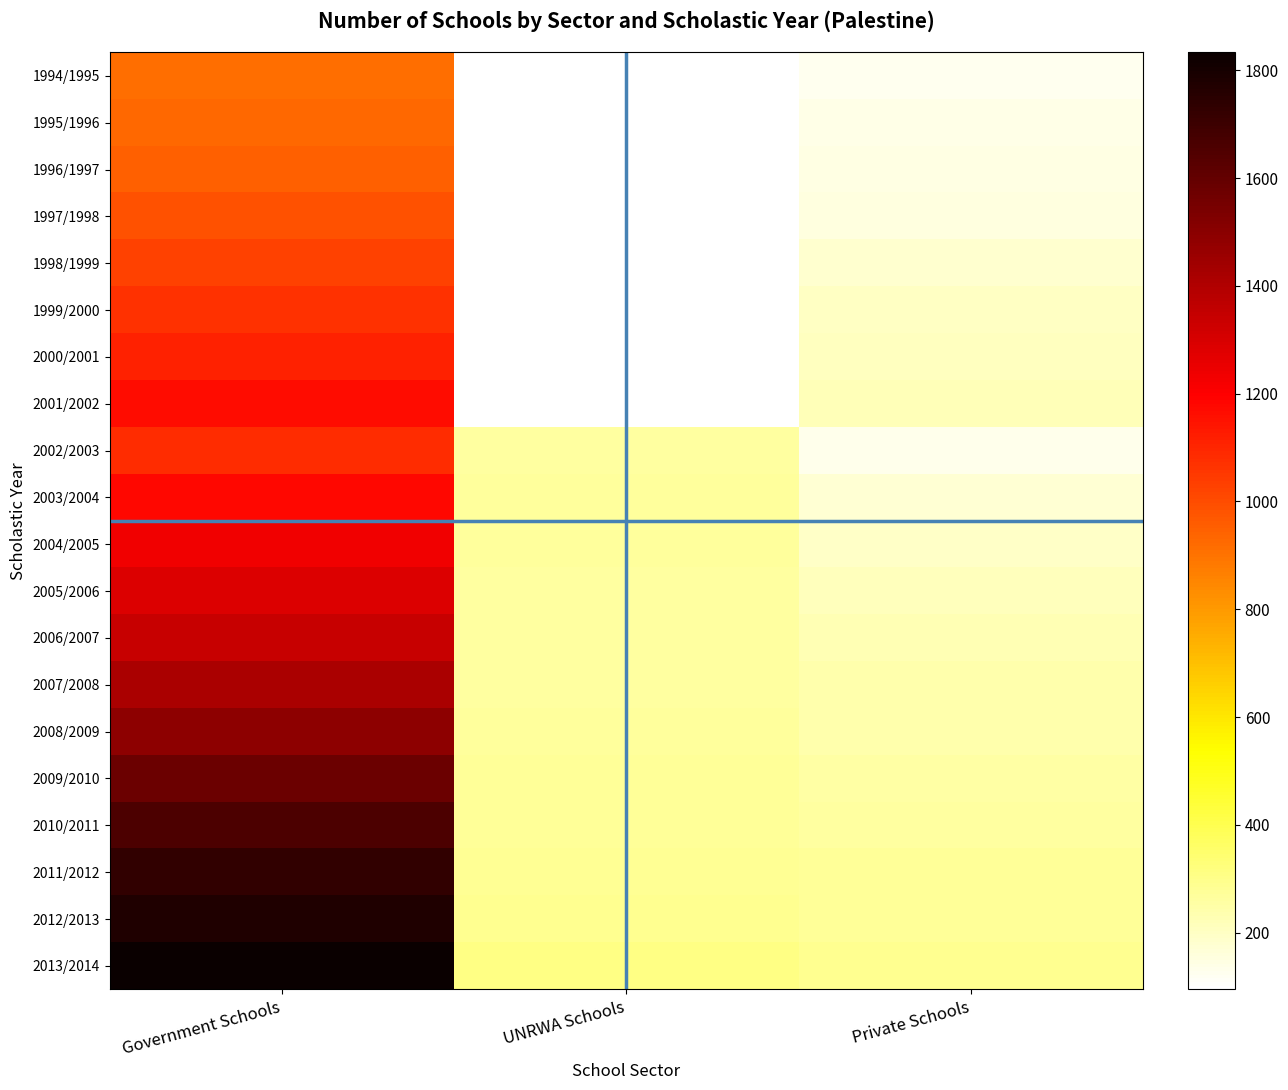

Between Government Schools and UNRWA Schools, which is larger?

Government Schools